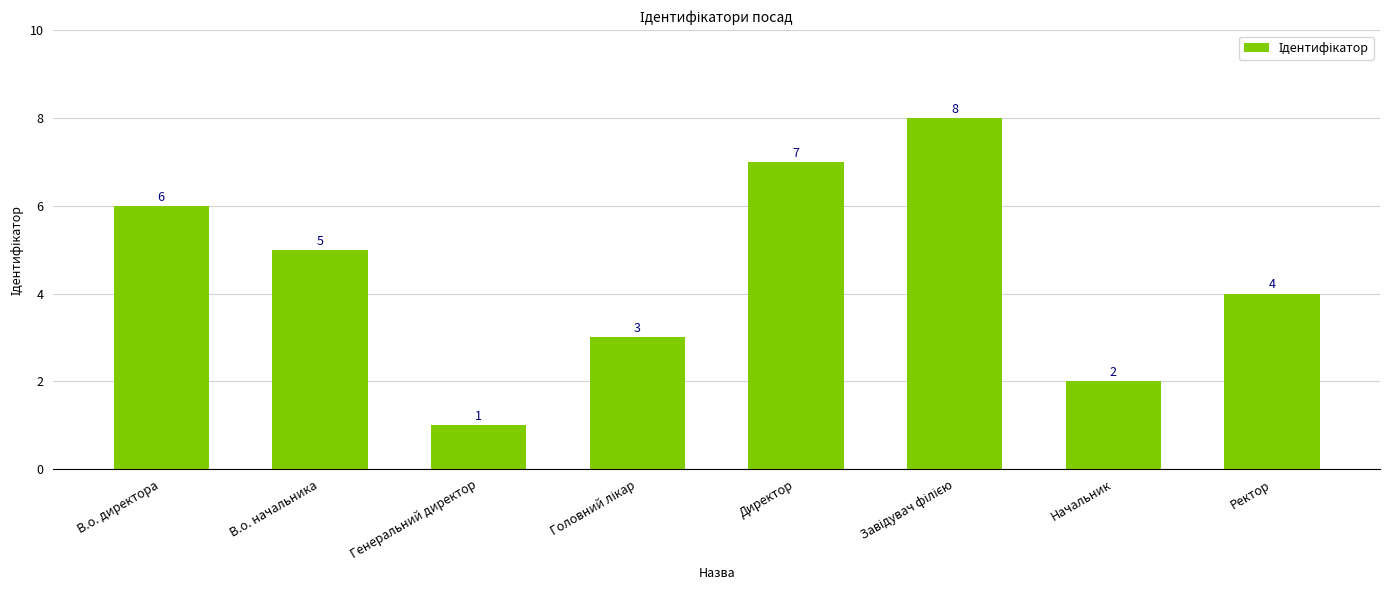

Where does the data first go above 5?

В.о. директора